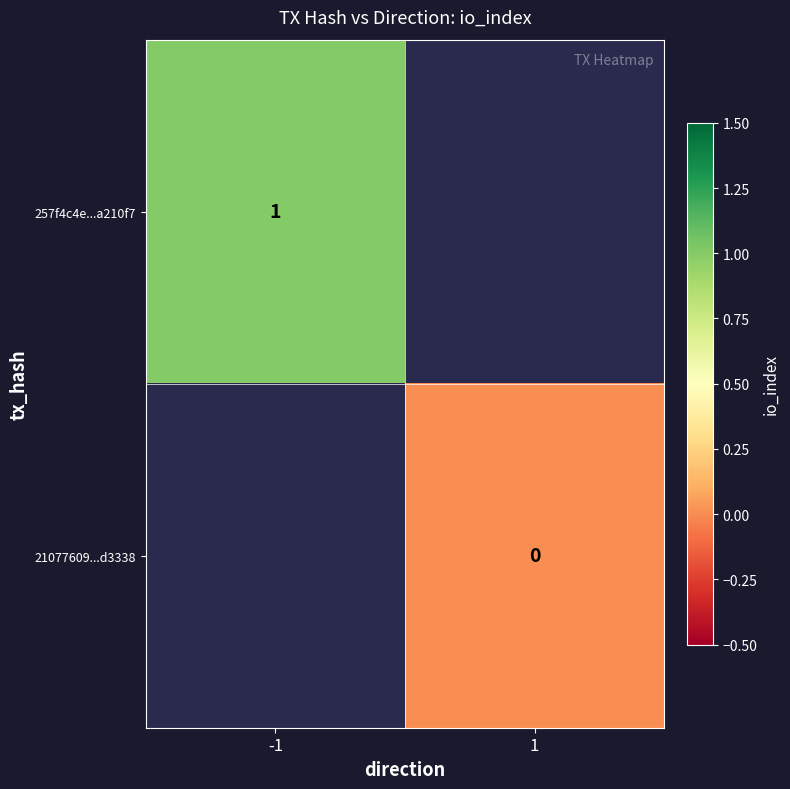

The 257f4c4e...a210f7 series shows 0 at -1. True or false?

False